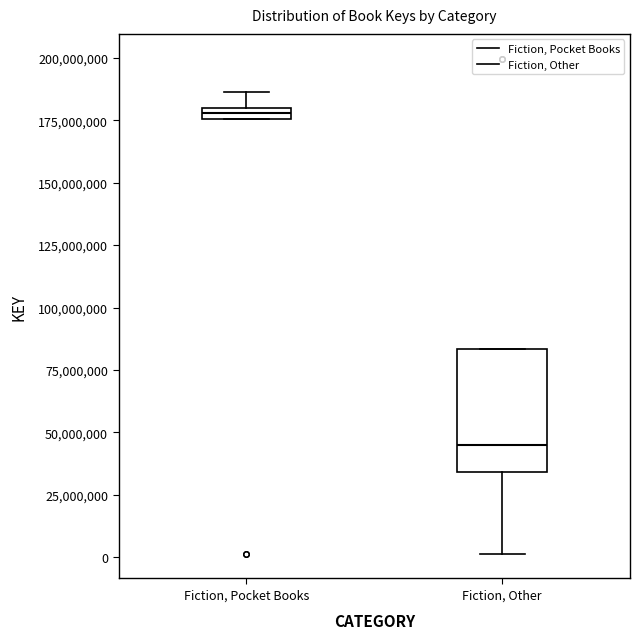

Where does the lower whisker of the box for Fiction, Other end on the y-axis? The values are not printed on the chart, so give them approximately, as read against the axis.

0